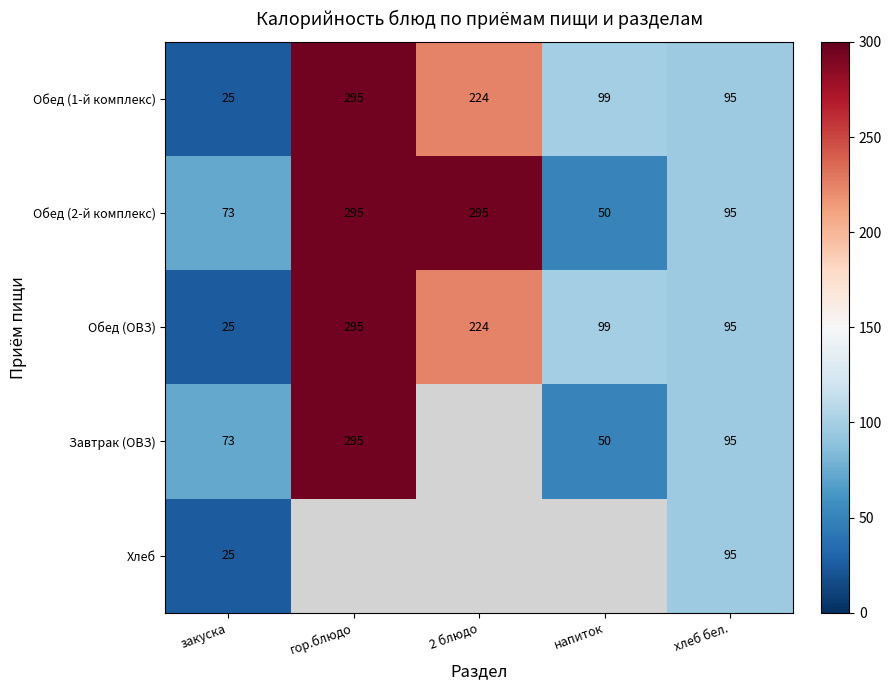

How many data points in Обед (2-й комплекс) are less than 95?

2